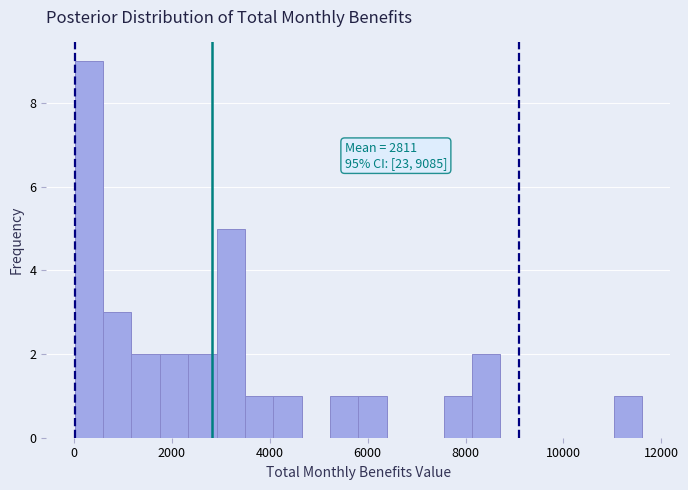

Around what value on the x-axis is the tallest bar? Give the approximate position of its centre, as read against the axis.

400